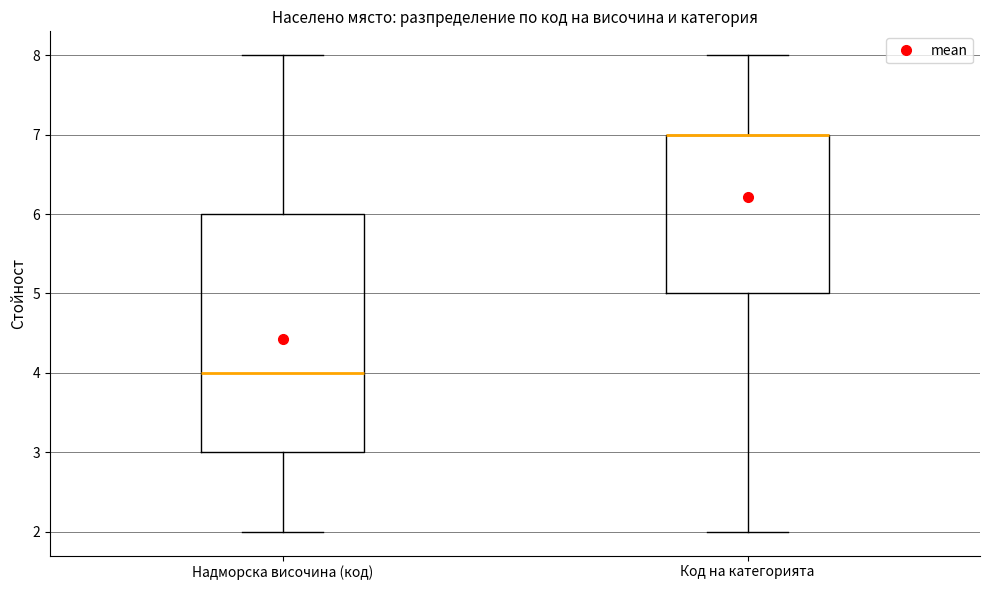

Reading left to right, transcribe this box plot: for each box, give where its median line is, the range the box spans, and where its two whiskers end, as read against the y-axis. The values are not printed on the chart, so give them approximately, as read against the axis.

Надморска височина (код): median 4, box 3 to 6, whiskers 2 to 8
Код на категорията: median 7 (drawn on the box's upper edge), box 5 to 7, whiskers 2 to 8